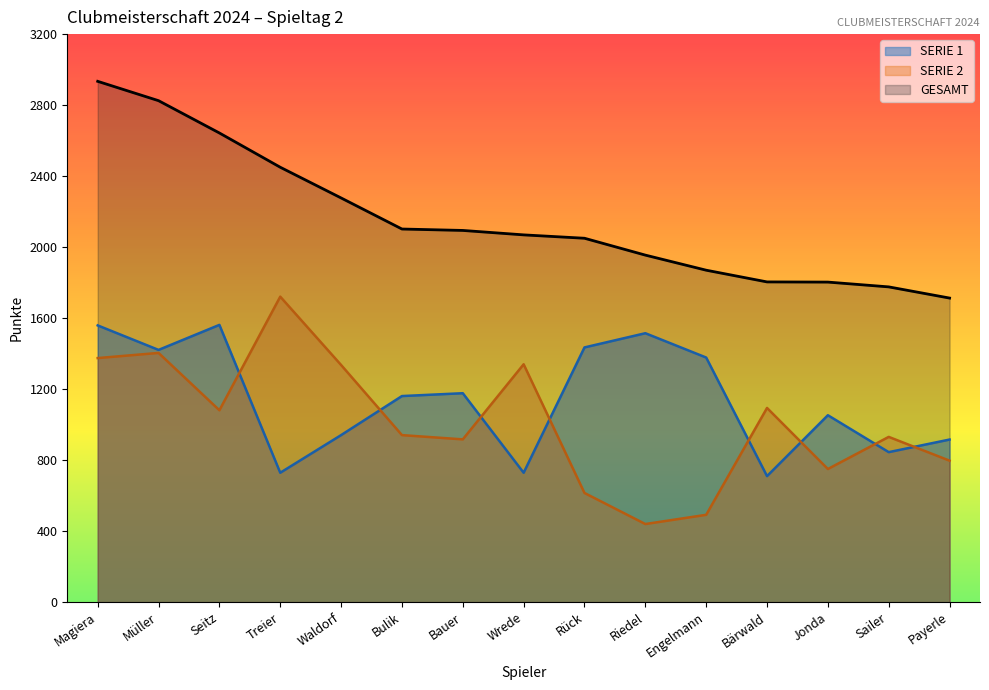

True or false: SERIE 1 and GESAMT cross at least once.

False